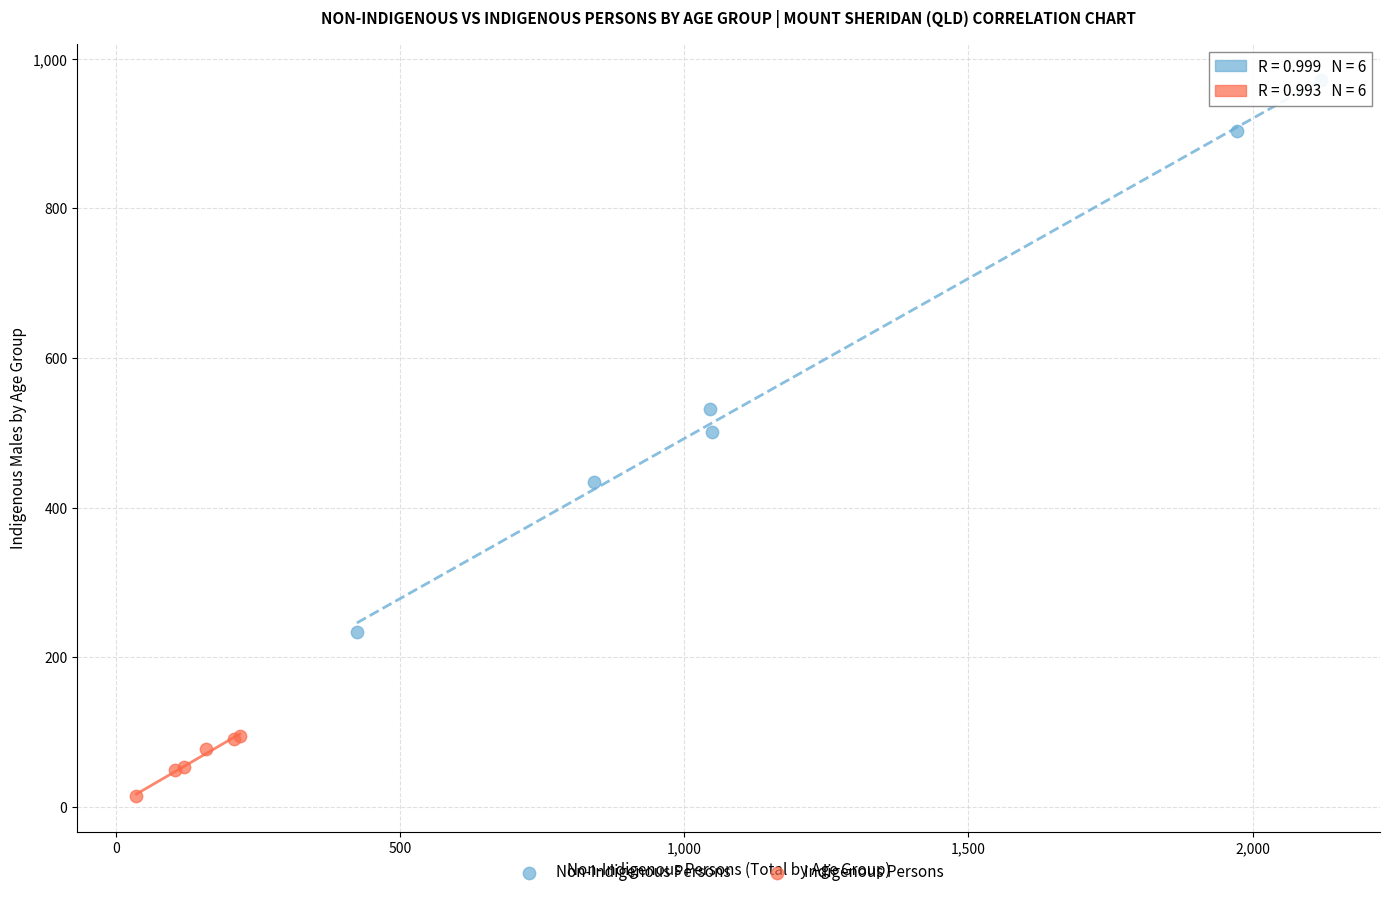

Which series reaches the maximum Y coordinate?

Non-Indigenous Persons